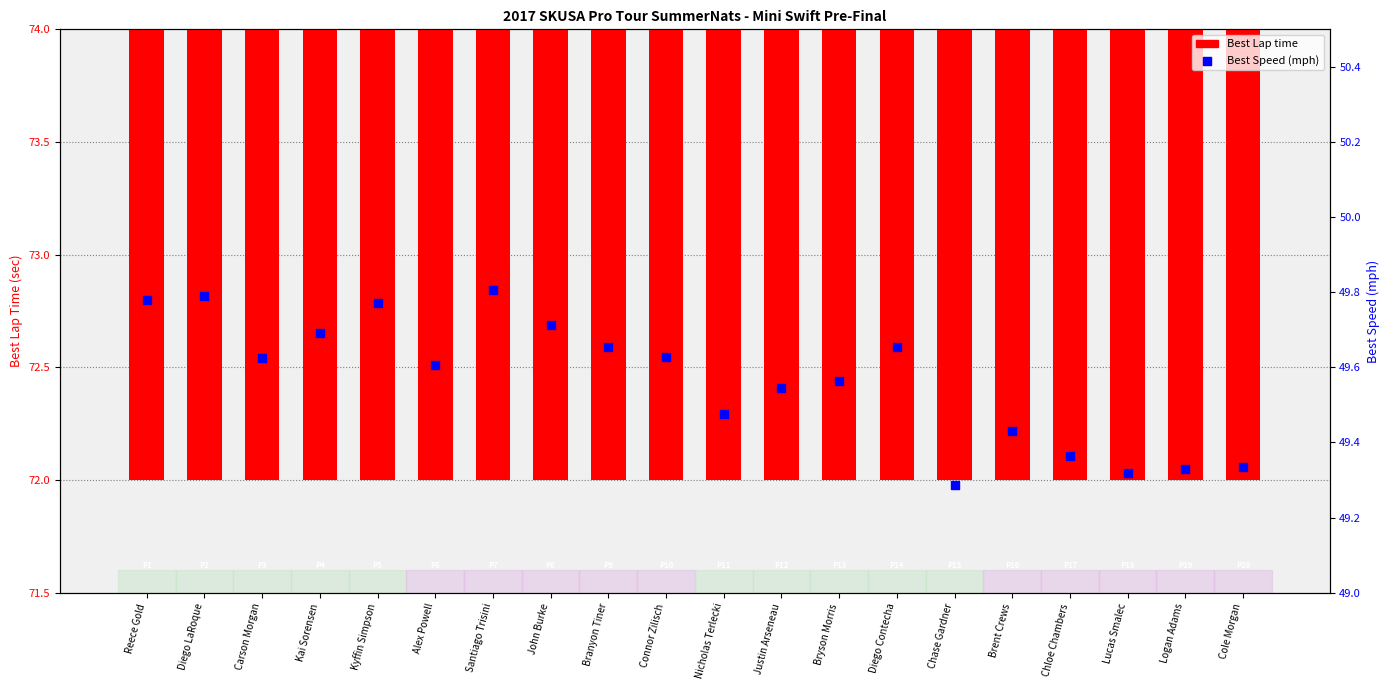

What are all the series names shown in the legend?

Best Lap time, Best Speed (mph)